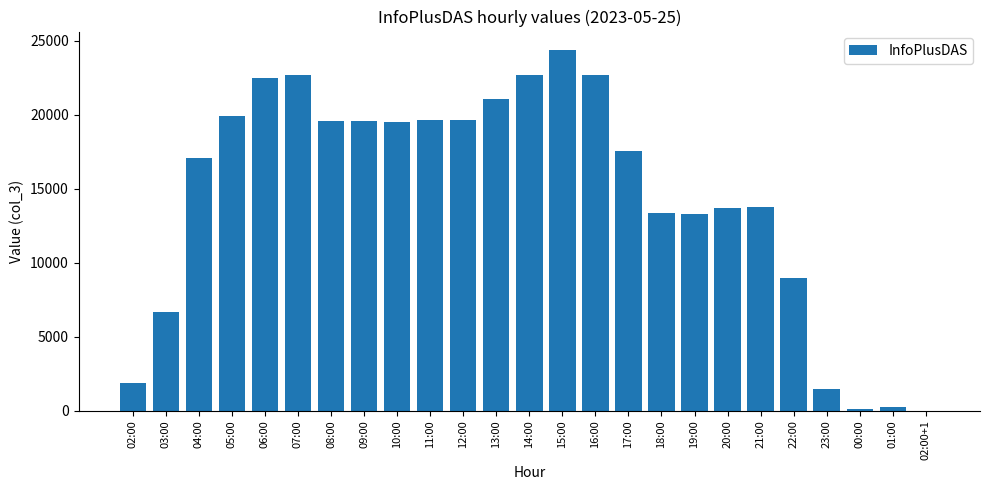

What is the maximum value shown in the chart?

24401